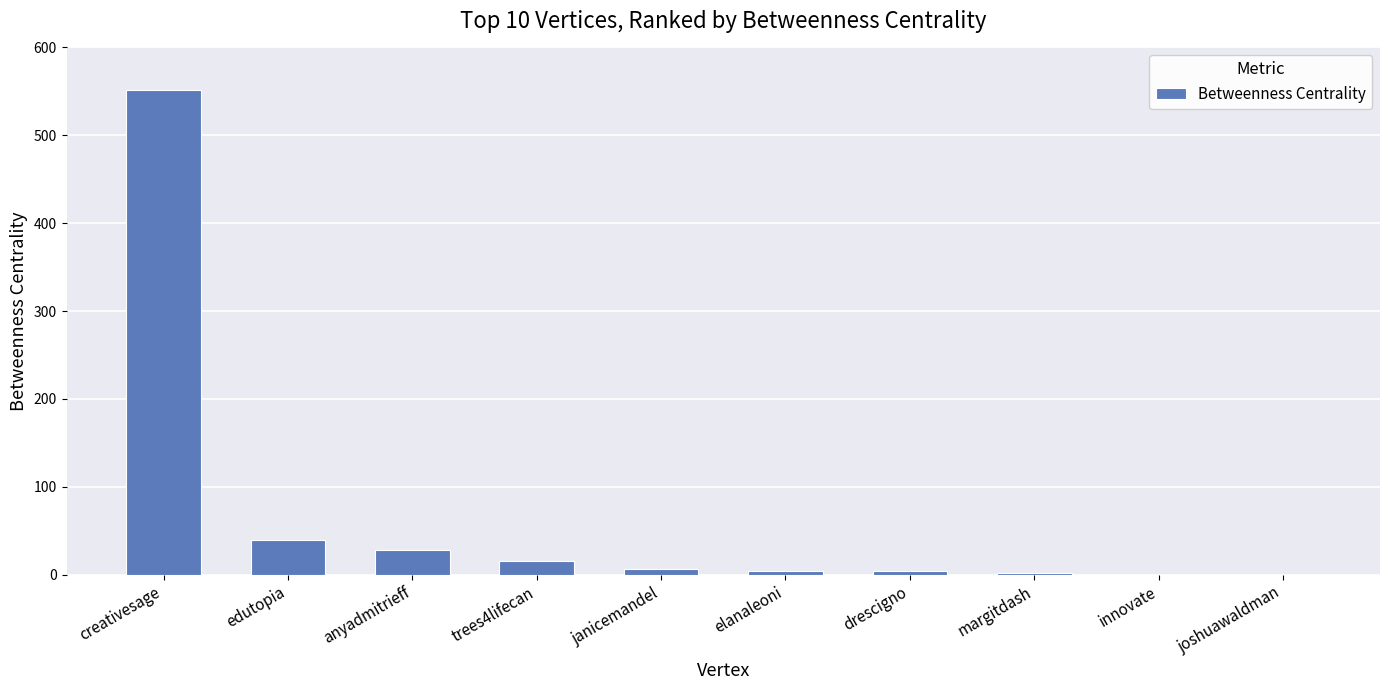

What is the difference between the values at trees4lifecan and margitdash?

14